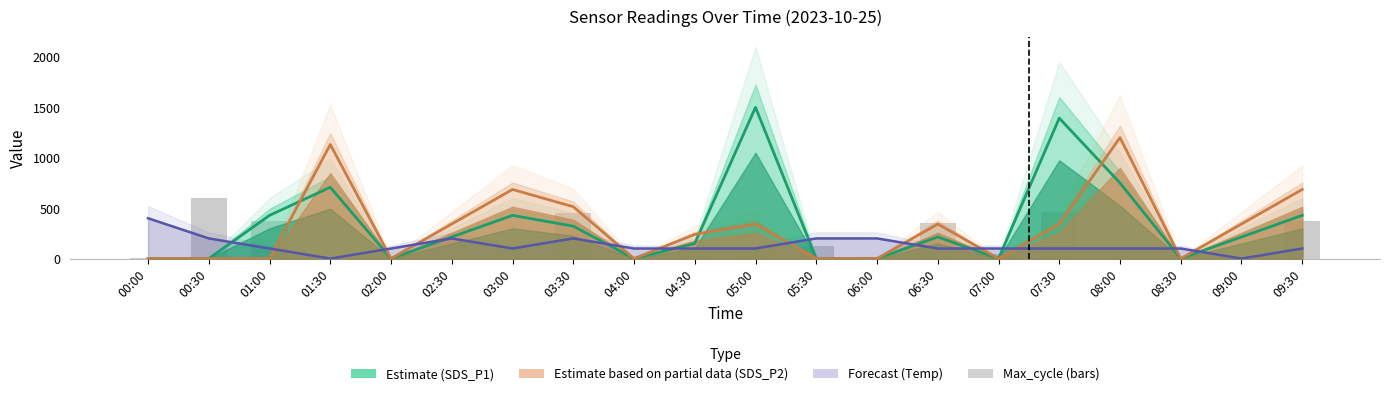

Is the value of SDS_P2 (Estimate, partial) at 00:30 greater than the value of SDS_P1 (Estimate) at 06:00?

No